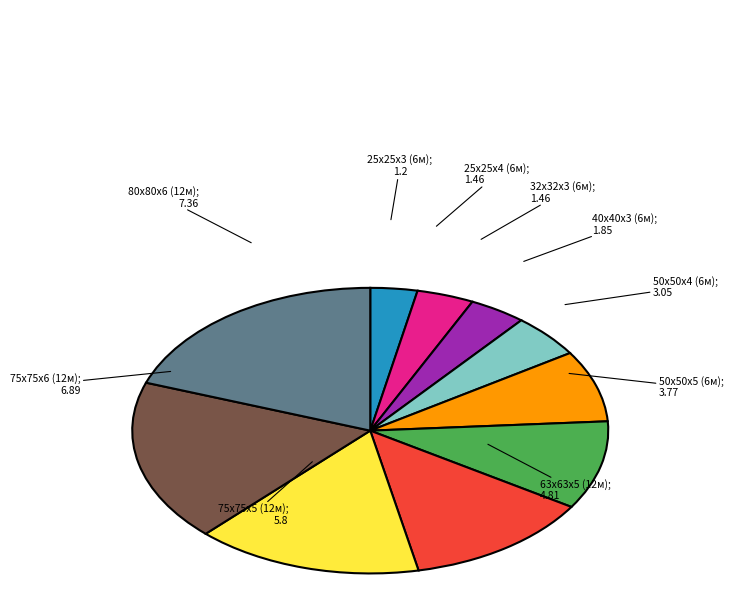

Is there a majority slice in this chart?

No